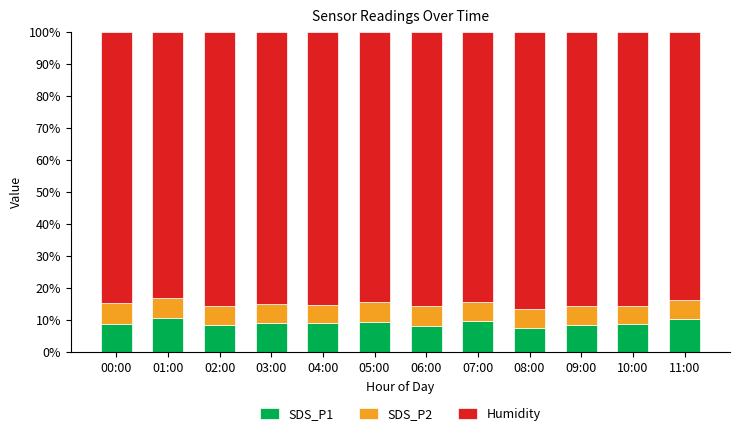

What is the difference between the maximum and minimum values in the SDS_P1 series?

3.0